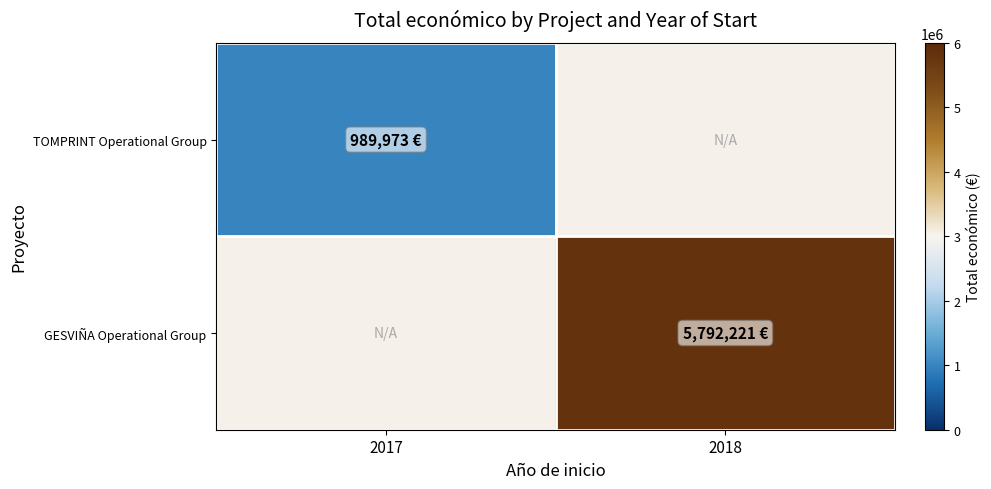

Is the value of GESVIÑA Operational Group at 2018 greater than the value of TOMPRINT Operational Group at 2018?

No